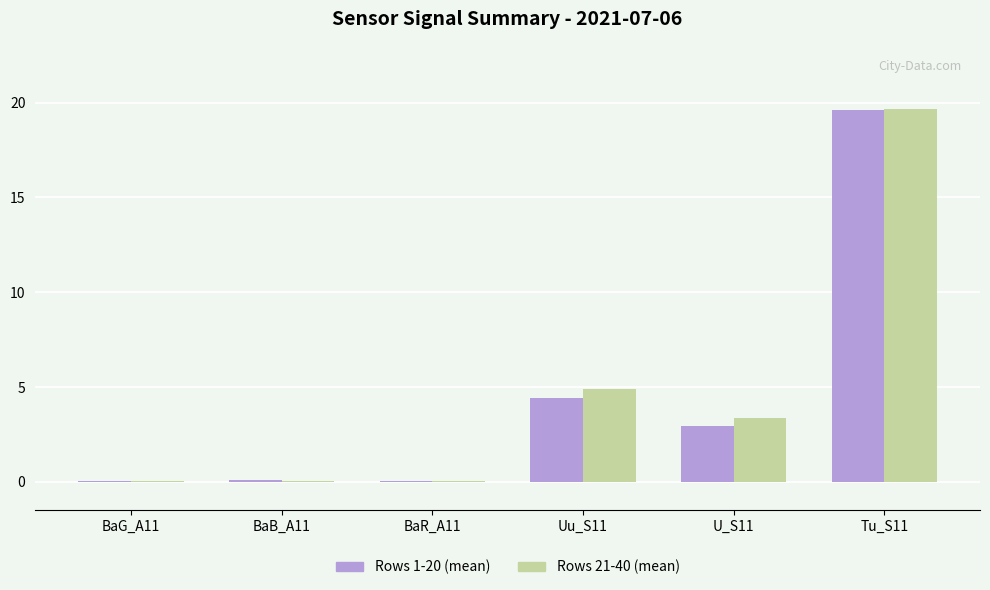

Which category has the highest value across all series?

Tu_S11